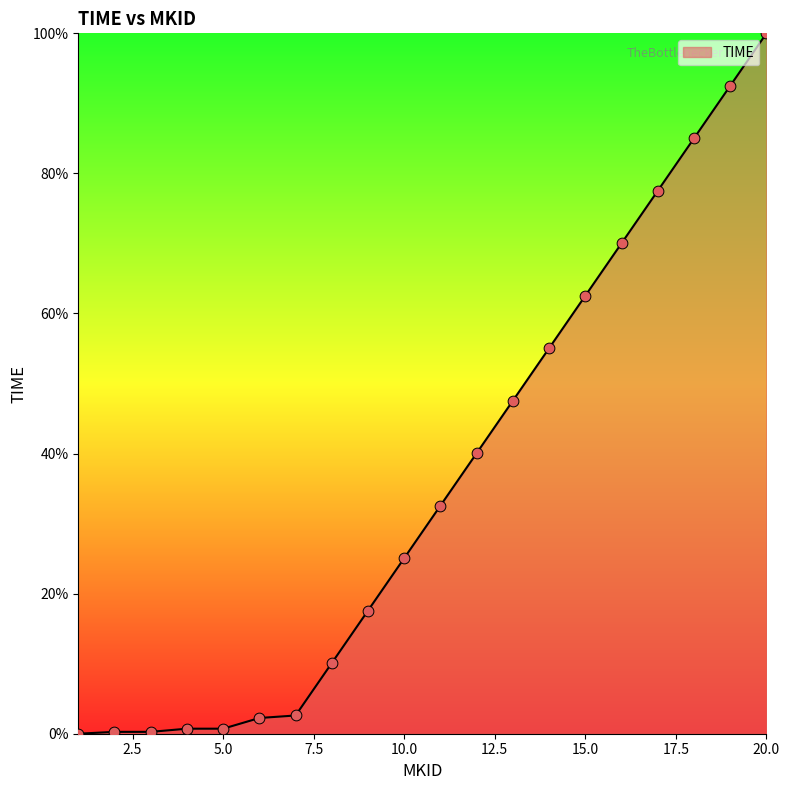

What is the maximum value shown in the chart?

100.0